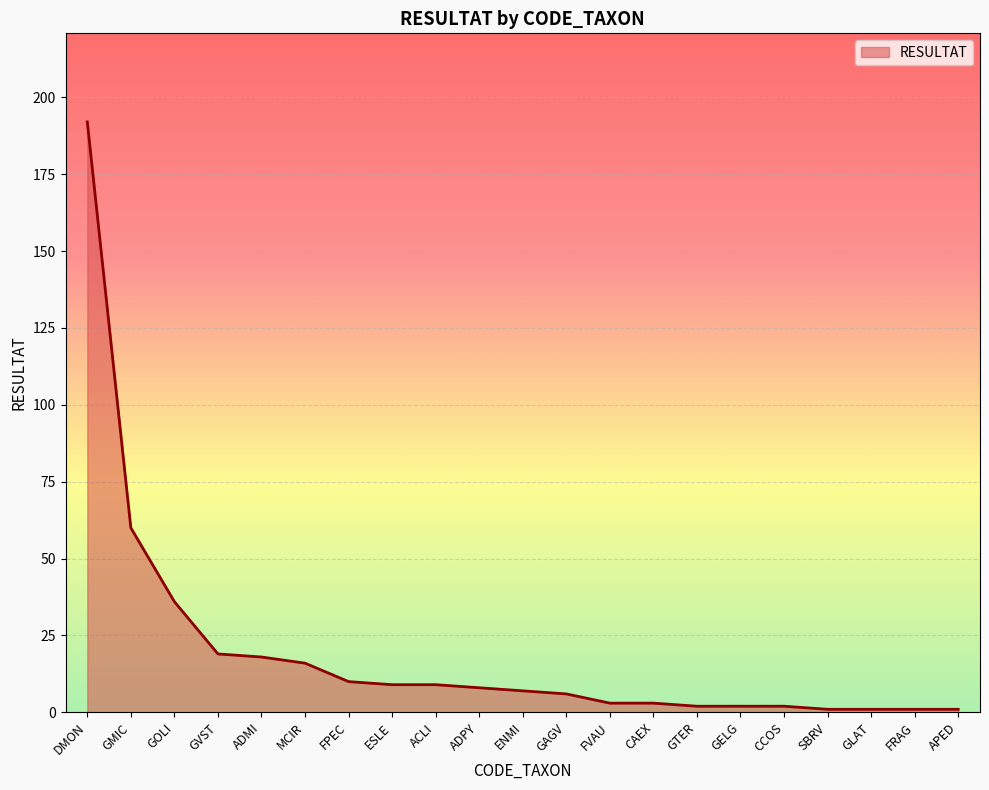

The value at ACLI is 9. True or false?

True